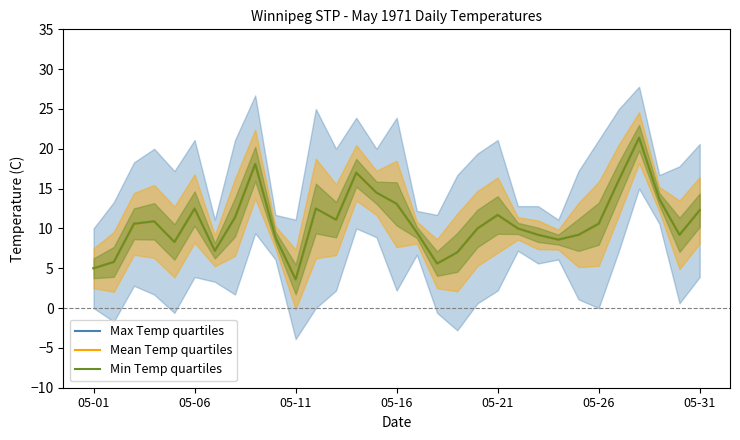

Which series has the largest total across all categories?

Max Temp quartiles